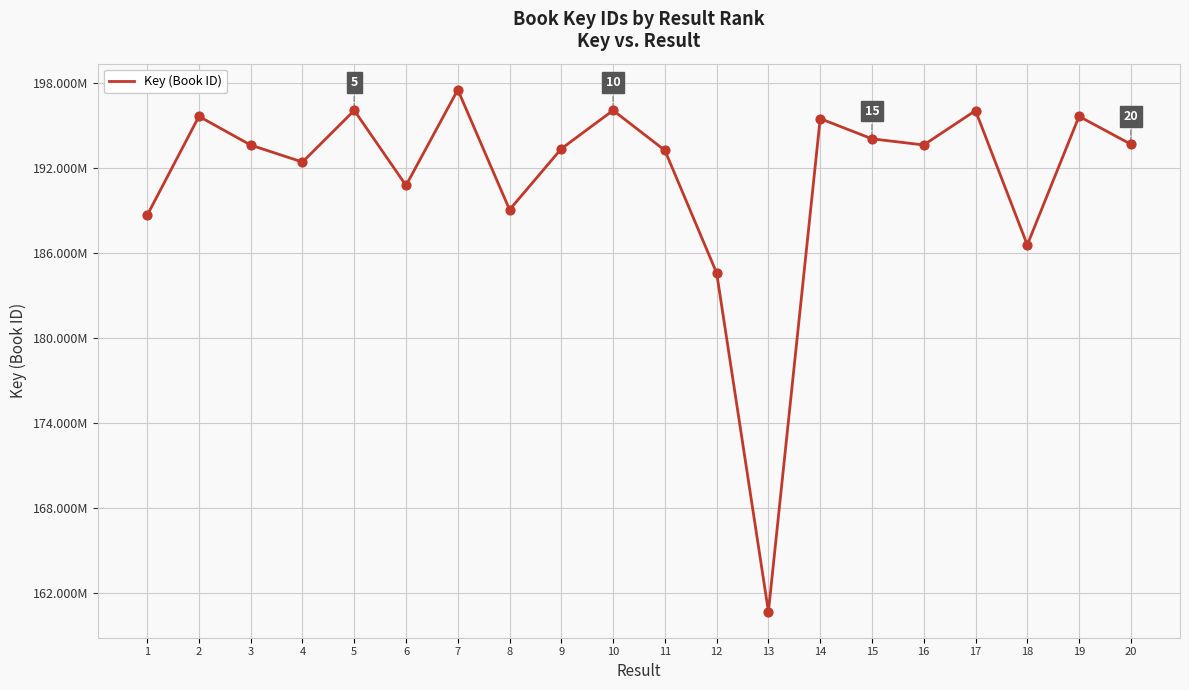

Is this an area chart (filled region under the line)?

No